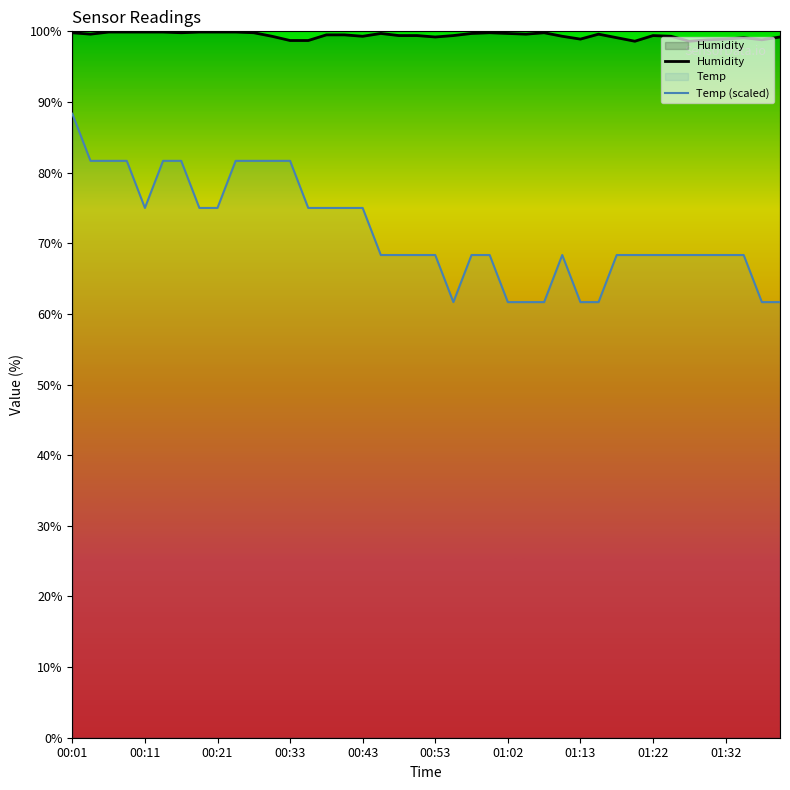

At 00:21, list the series in order from largest to smallest.

Humidity, Temp (scaled)